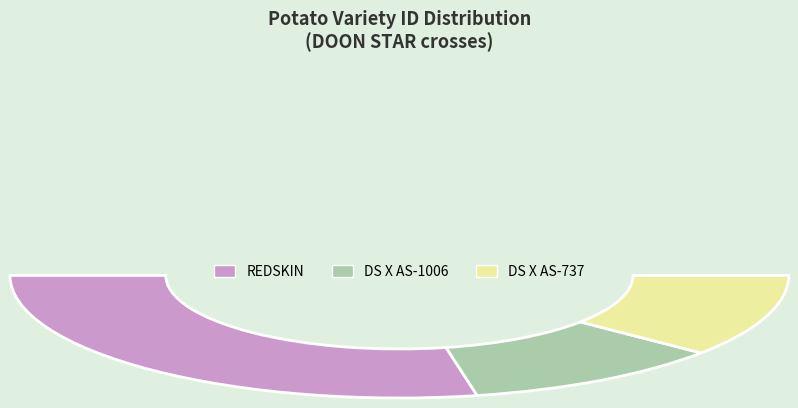

True or false: DS X AS-737 accounts for 22% of the total.

True